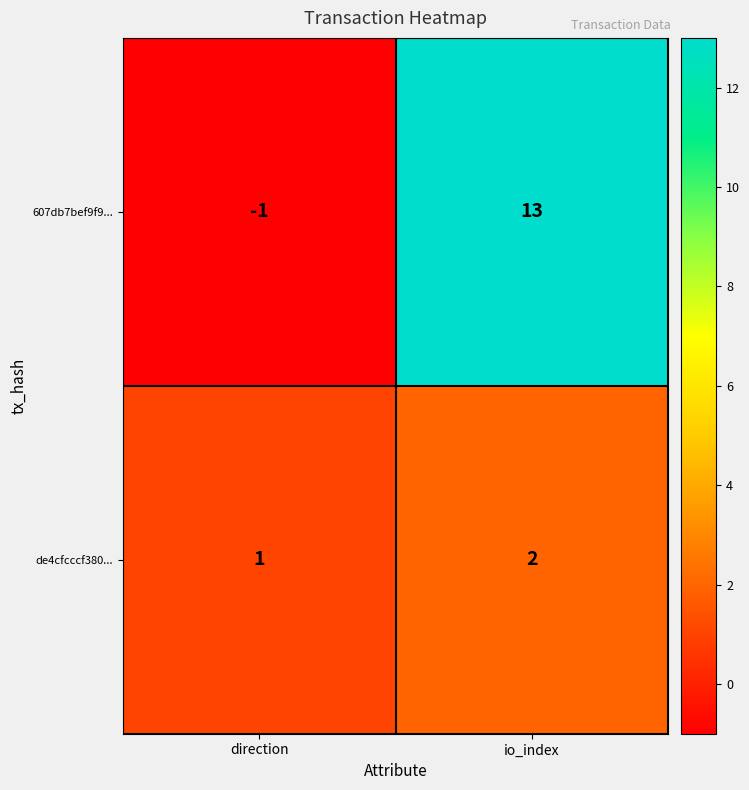

At which category does the chart reach its minimum across all series?

direction